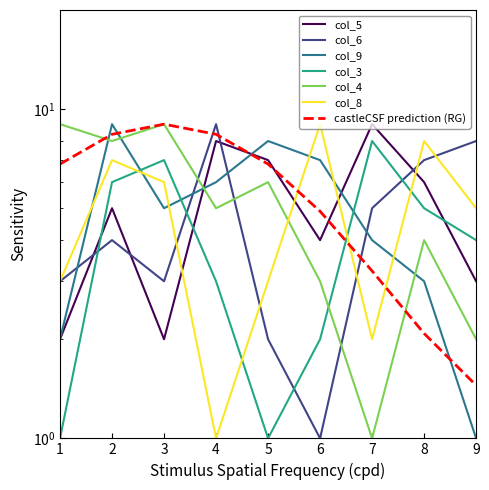

What is the difference between the maximum and minimum values in the col_6 series?

8